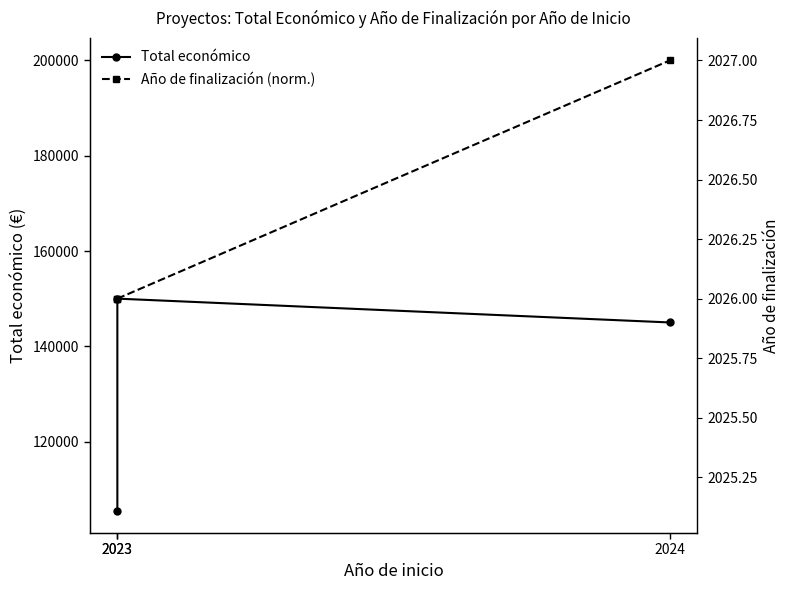

Reading left to right, what are all the values shown in this chart?

Total económico: 105516	150000	145000
Año de finalización (norm.): 150000	150000	200000